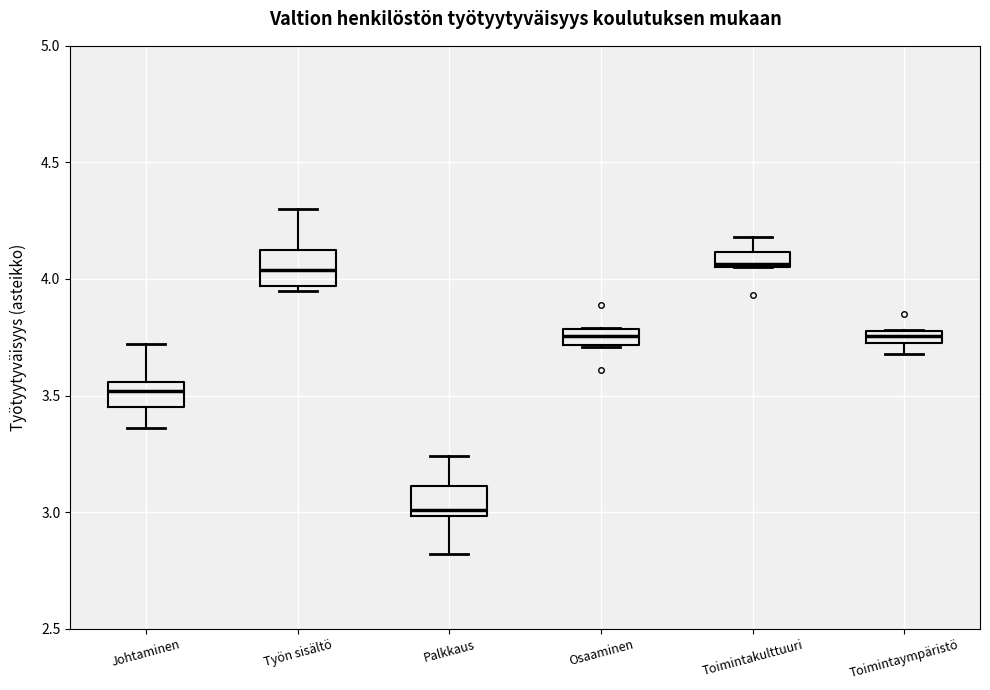

Where is the upper edge of the box for Työn sisältö on the y-axis? The values are not printed on the chart, so give them approximately, as read against the axis.

4.15